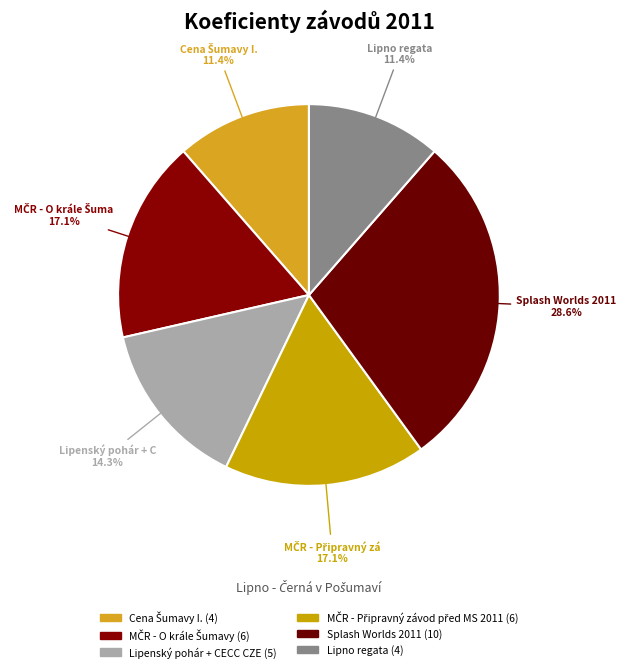

Count the number of slices in the pie.

6